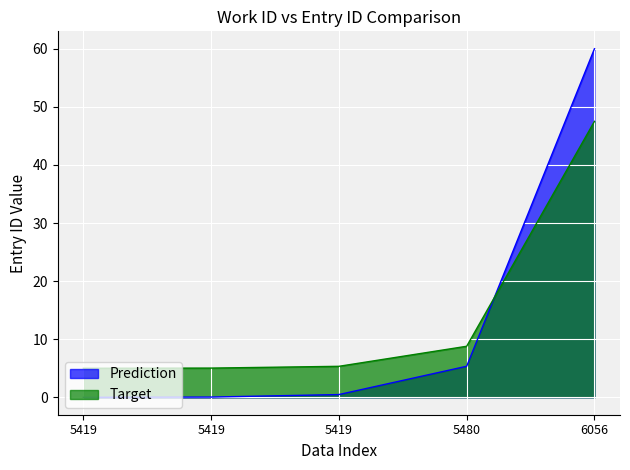

At which label does Prediction reach its peak?

6056